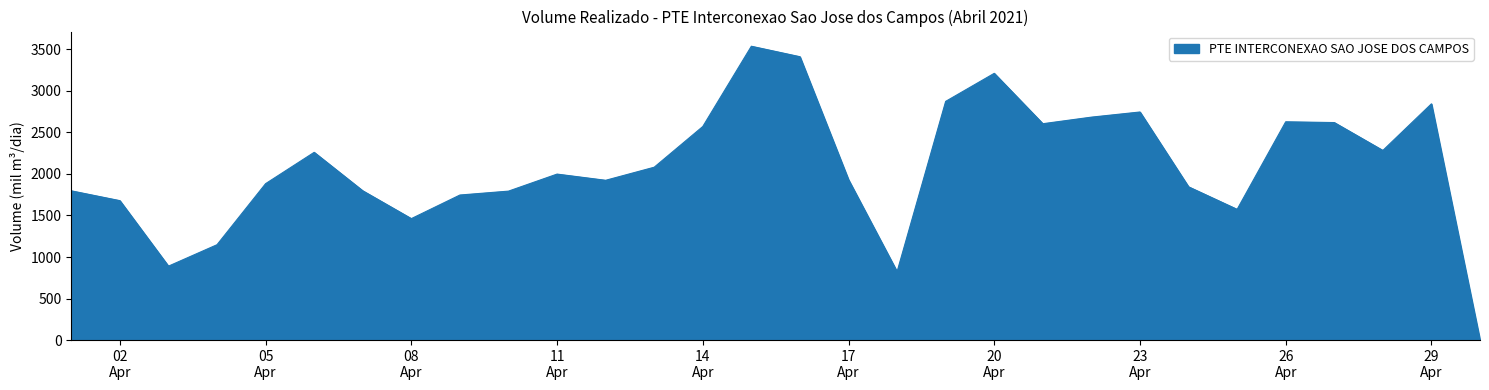

What is the greatest value displayed?

3537.8